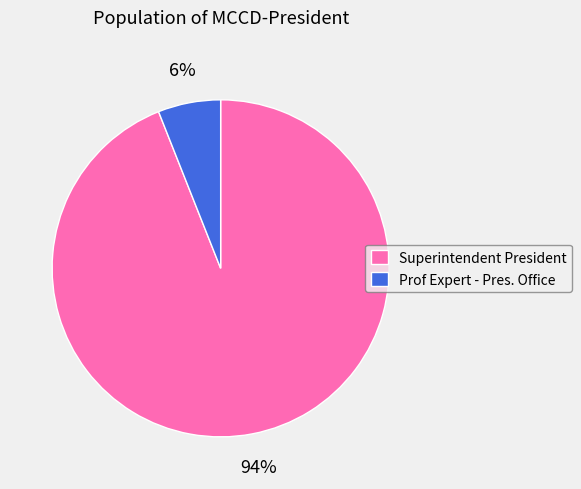

What is the ratio of the value at Prof Expert - Pres. Office to the value at Superintendent President?

0.1